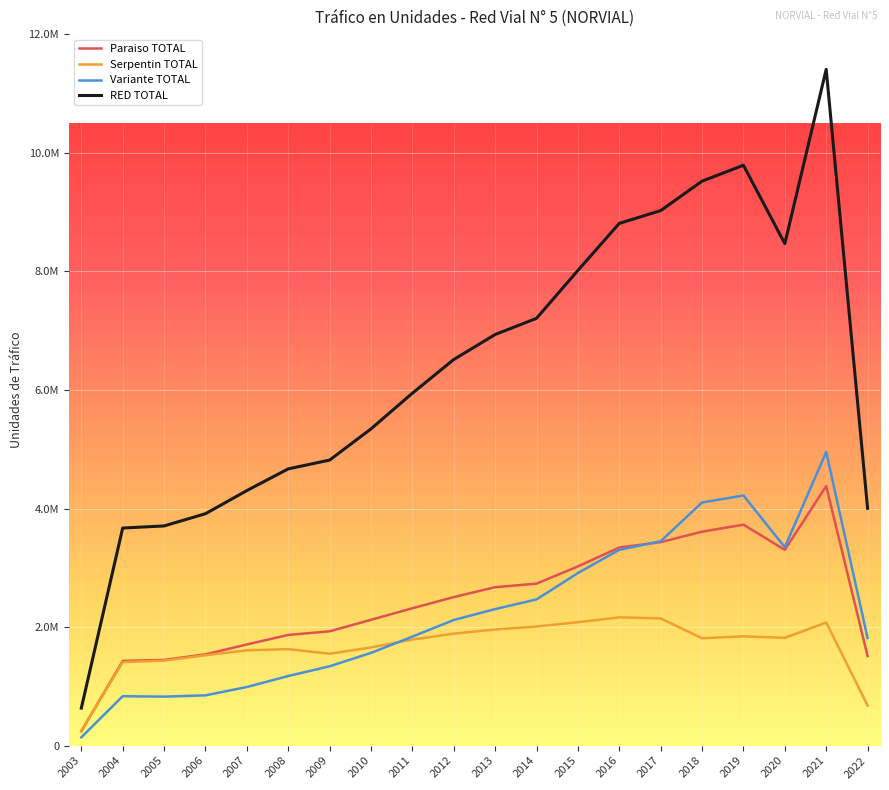

Does the chart display data point markers on the line(s)?

No